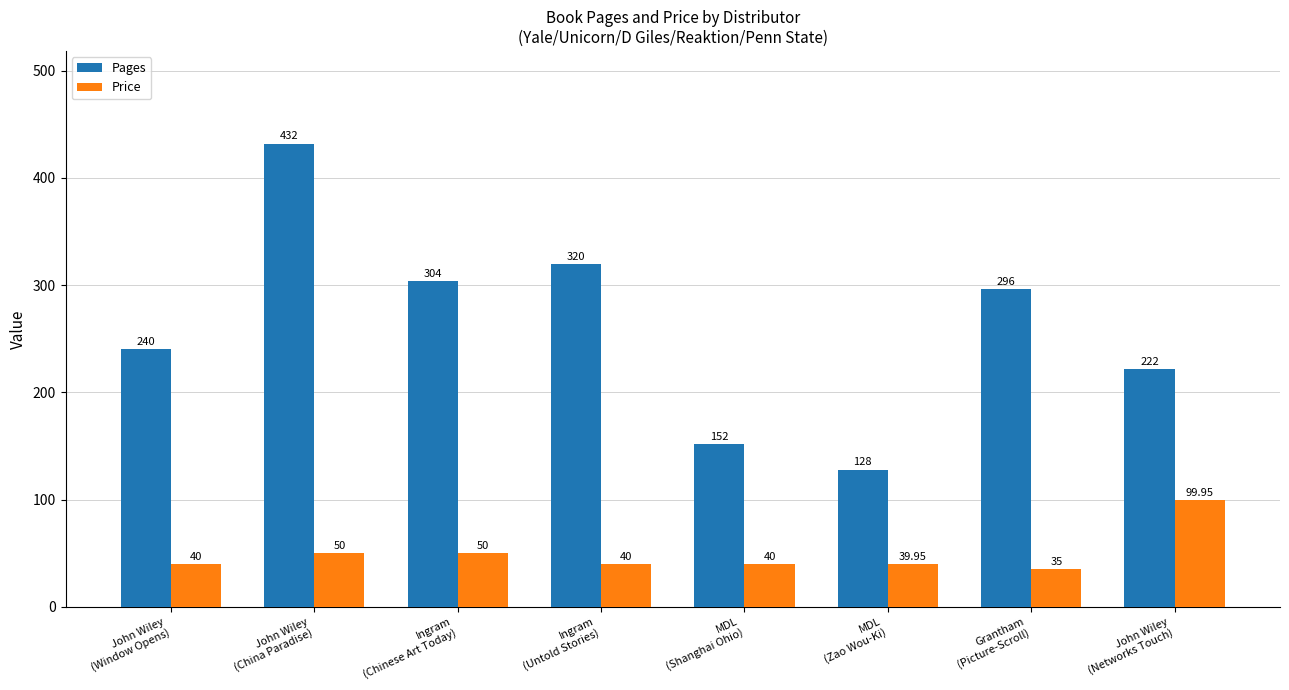

What is the difference between the second highest and second lowest values in the Pages series?

168.0